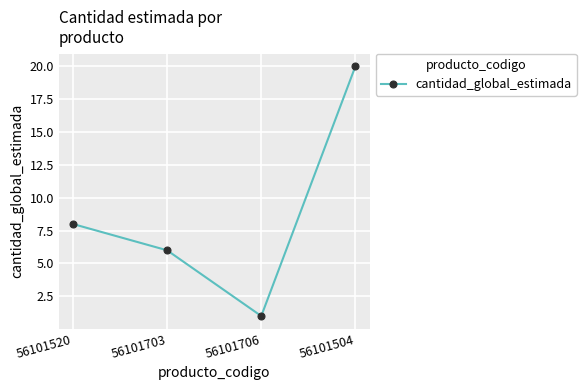

What is the label of the 3rd point from the left?

56101706